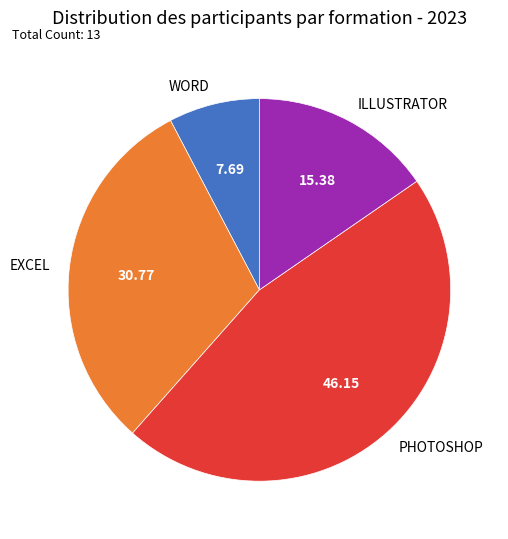

Which slice is the largest?

PHOTOSHOP